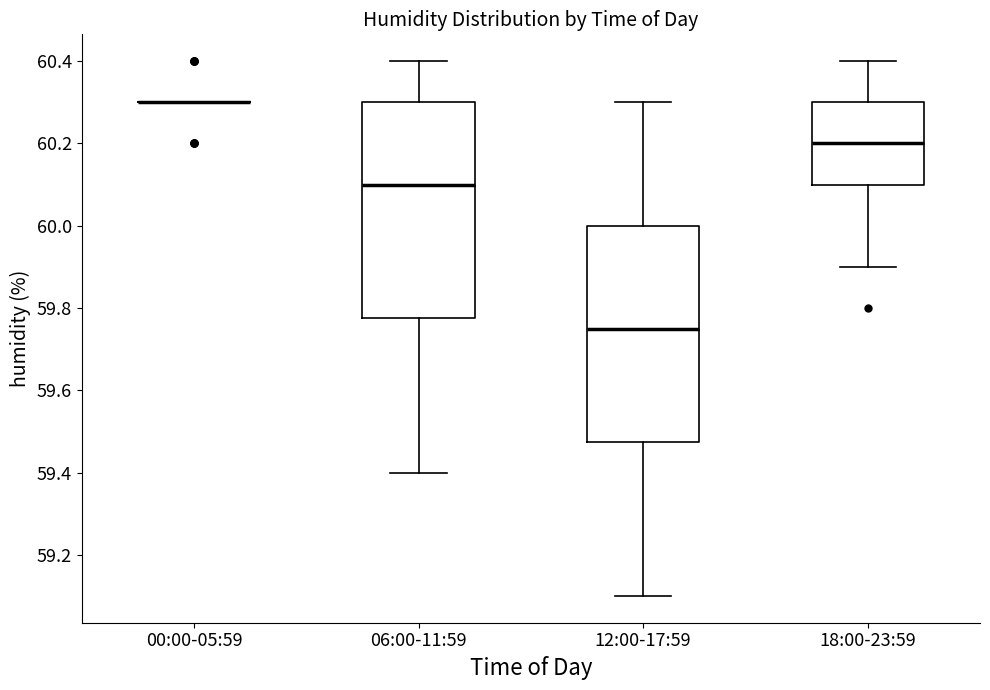

Where does the lower whisker of the box for 06:00-11:59 end on the y-axis? The values are not printed on the chart, so give them approximately, as read against the axis.

59.40